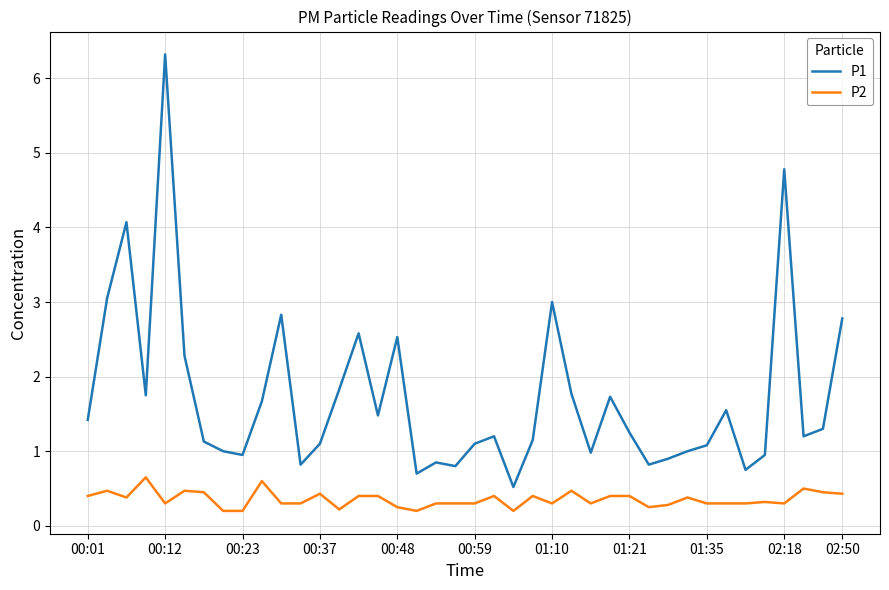

Rank the series by their maximum value, from lowest to highest.

P2, P1